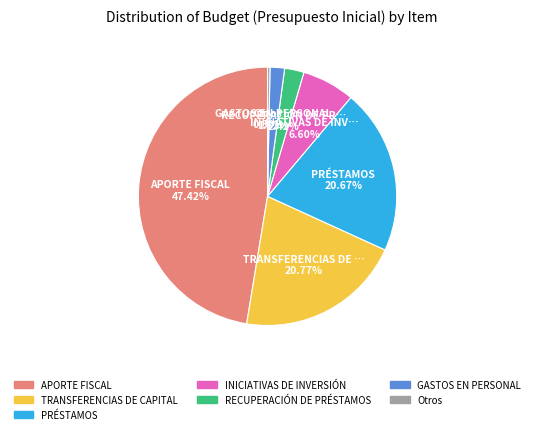

Does any single category account for the majority?

No